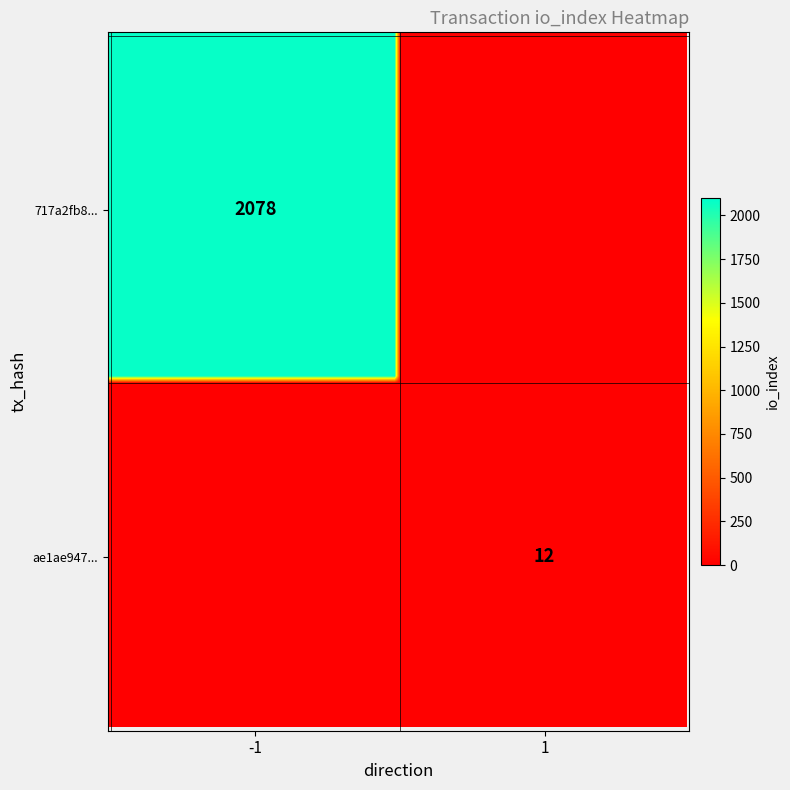

What is the sum of the ae1ae94752ff24a5884287a1944e483aef49881 values at -1 and 1?

13